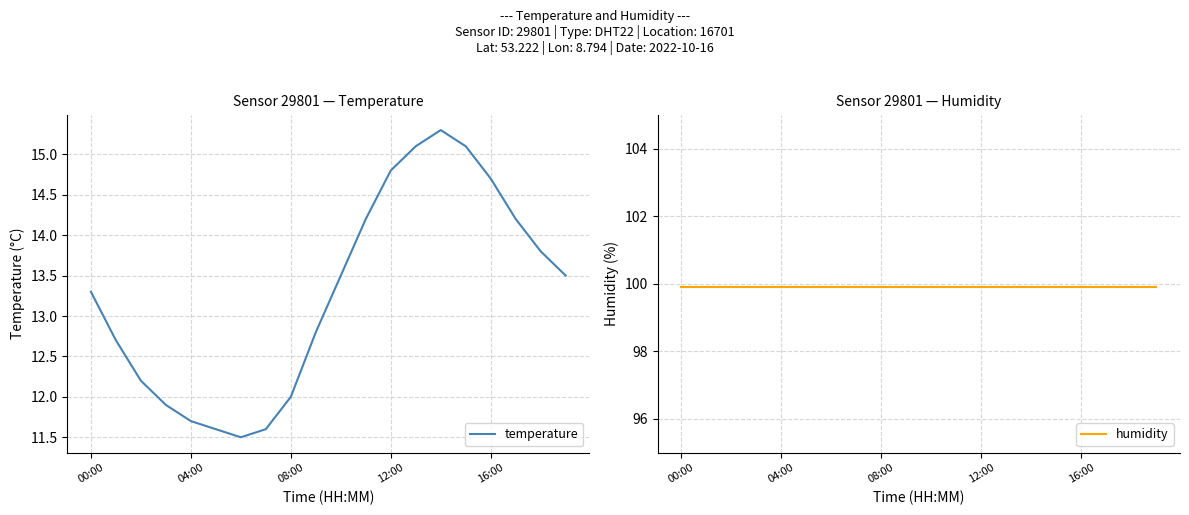

True or false: temperature and humidity cross at least once.

False